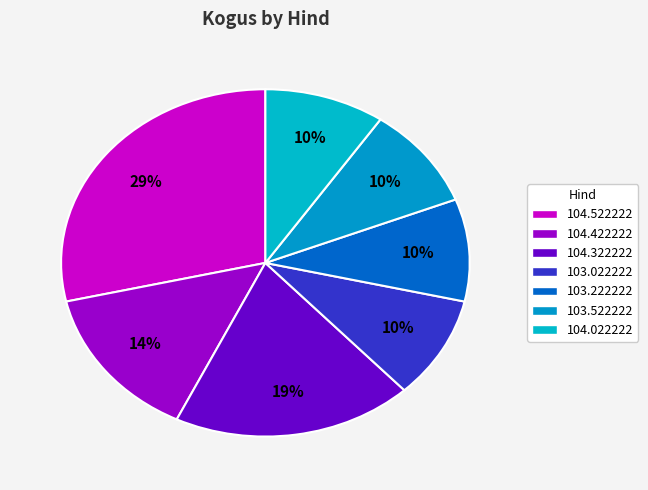

Count the number of slices in the pie.

7